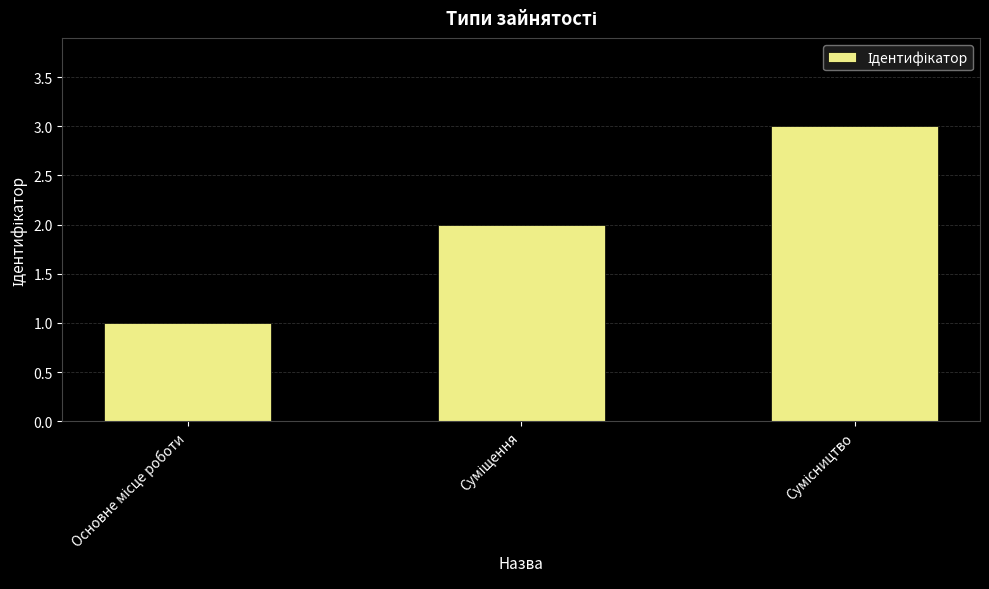

What is the greatest value displayed?

3